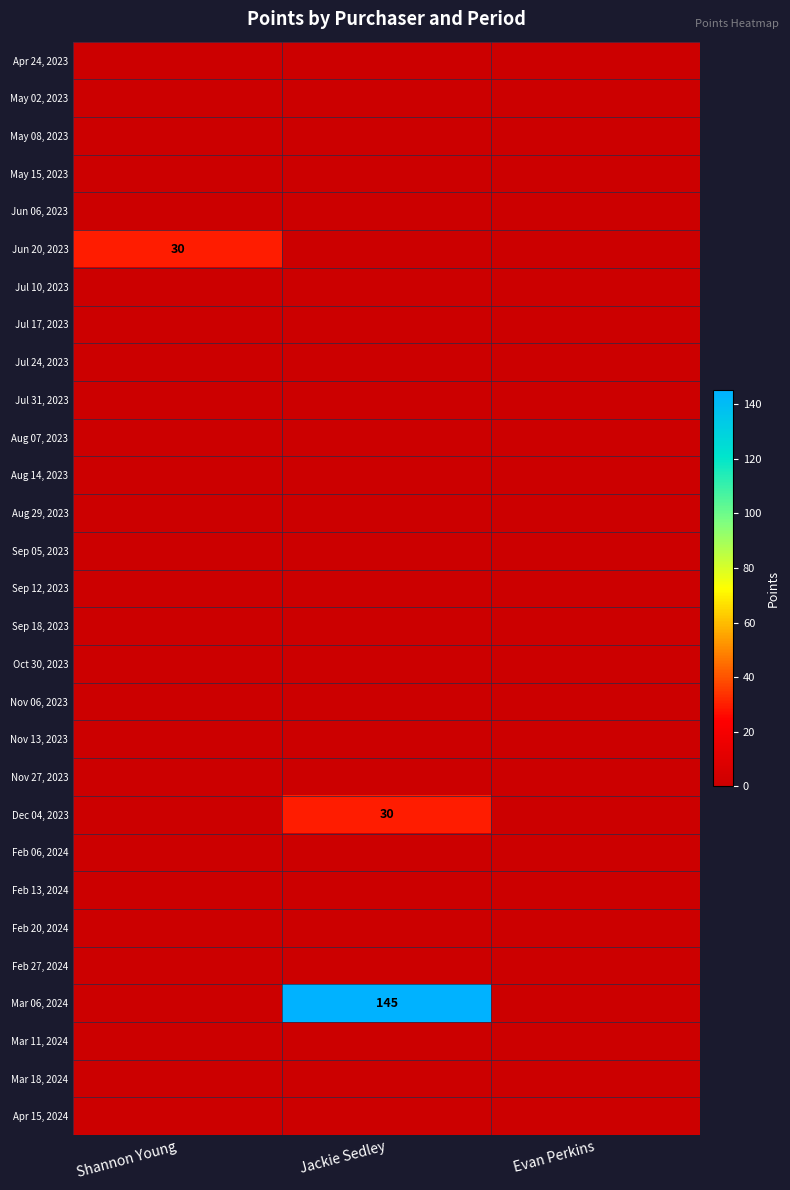

At which category is the sum across all series the highest?

Jackie Sedley